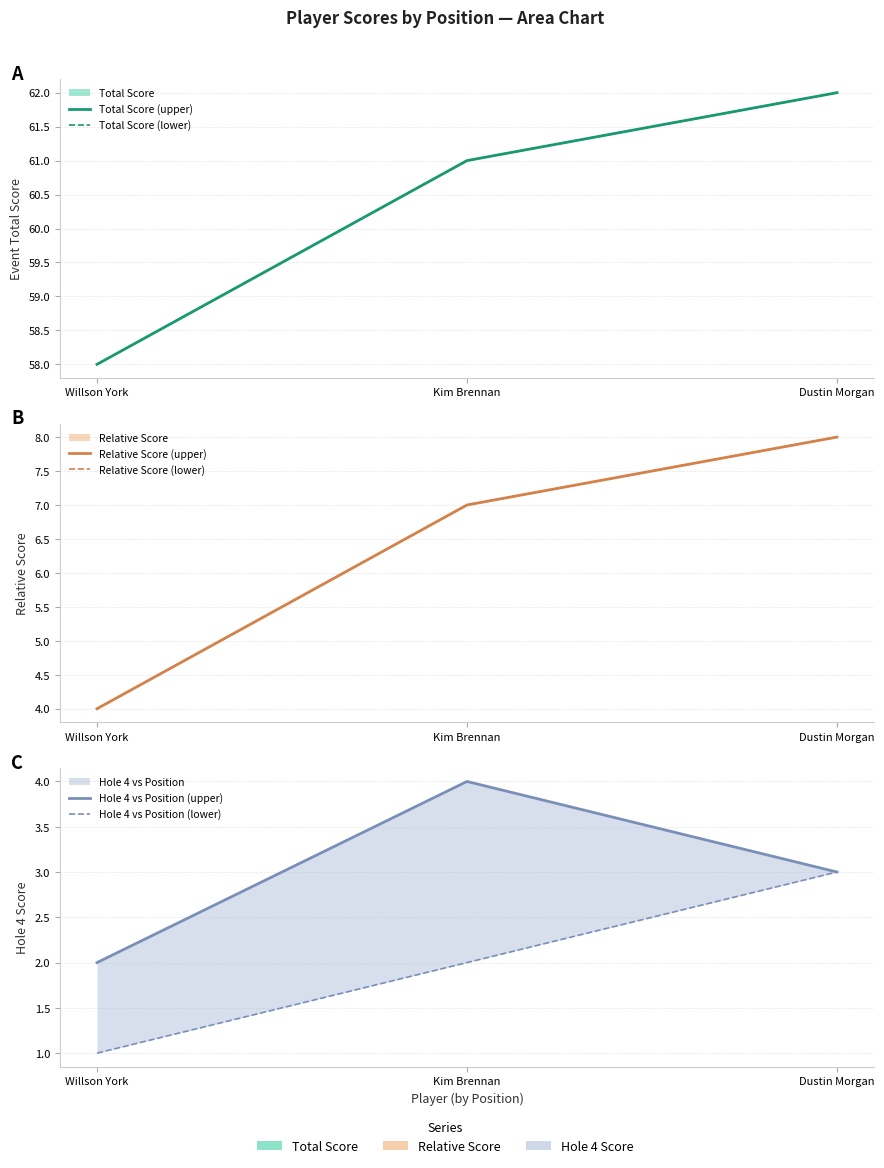

At which label is Hole 4 vs Position (upper) closest to 3?

Dustin Morgan